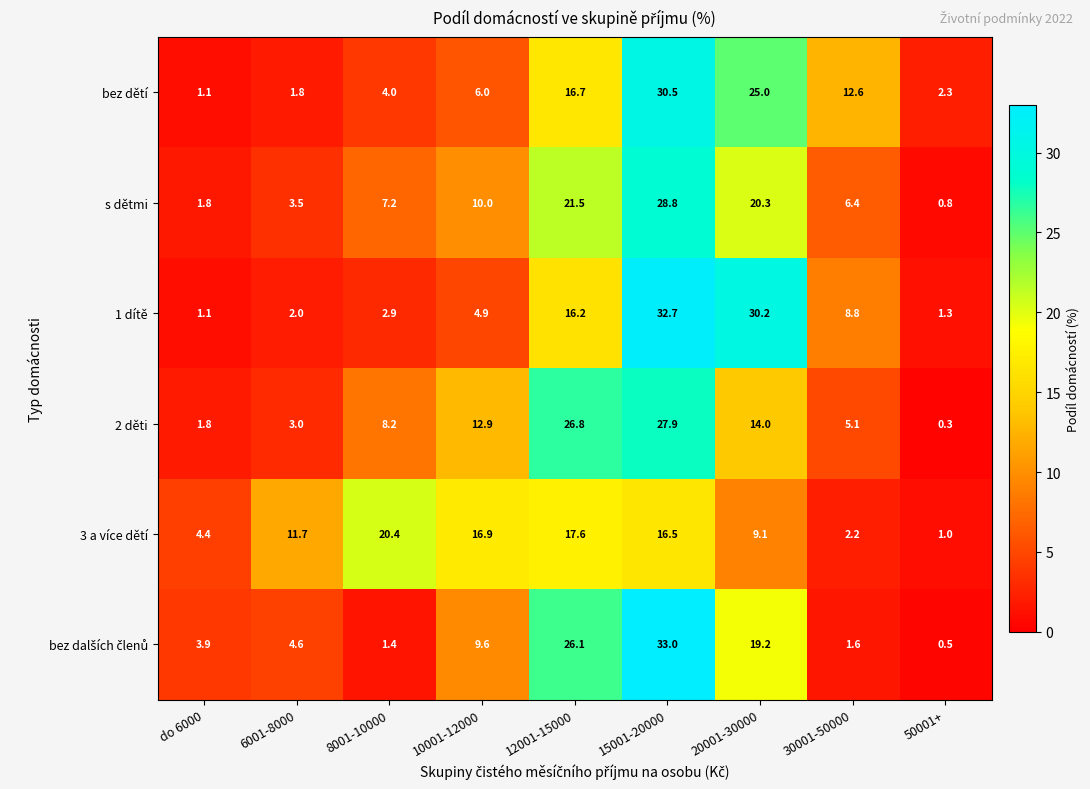

True or false: bez dětí has a value of 2.1 at 10001-12000.

False